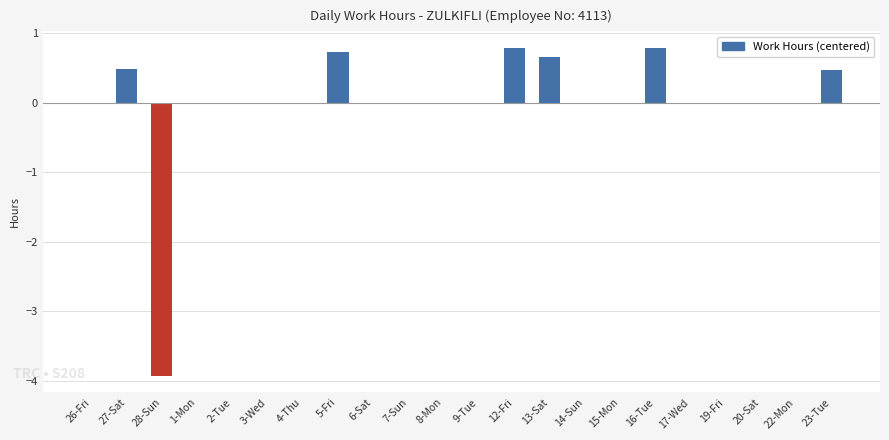

Reading left to right, extract all data points from this chart.

0.0	0.5	-3.9	0.0	0.0	0.0	0.0	0.7	0.0	0.0	0.0	0.0	0.8	0.7	0.0	0.0	0.8	0.0	0.0	0.0	0.0	0.5